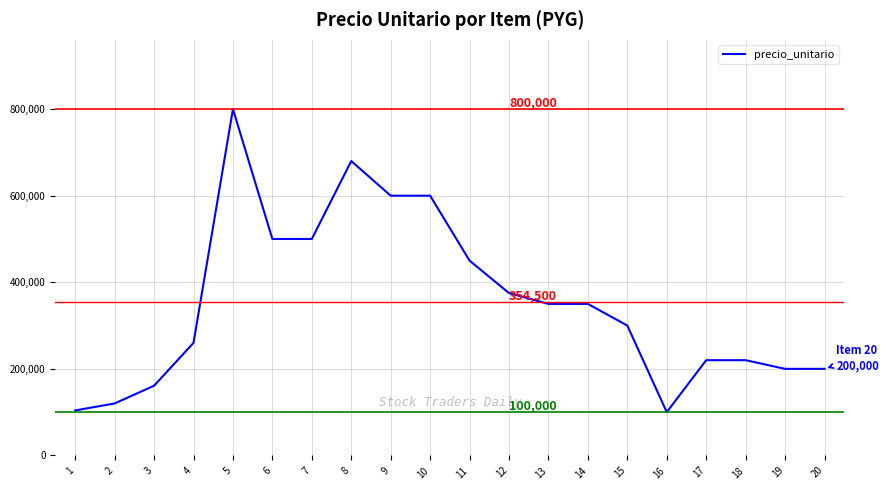

The chart shows a value of 100000 at 16. True or false?

True